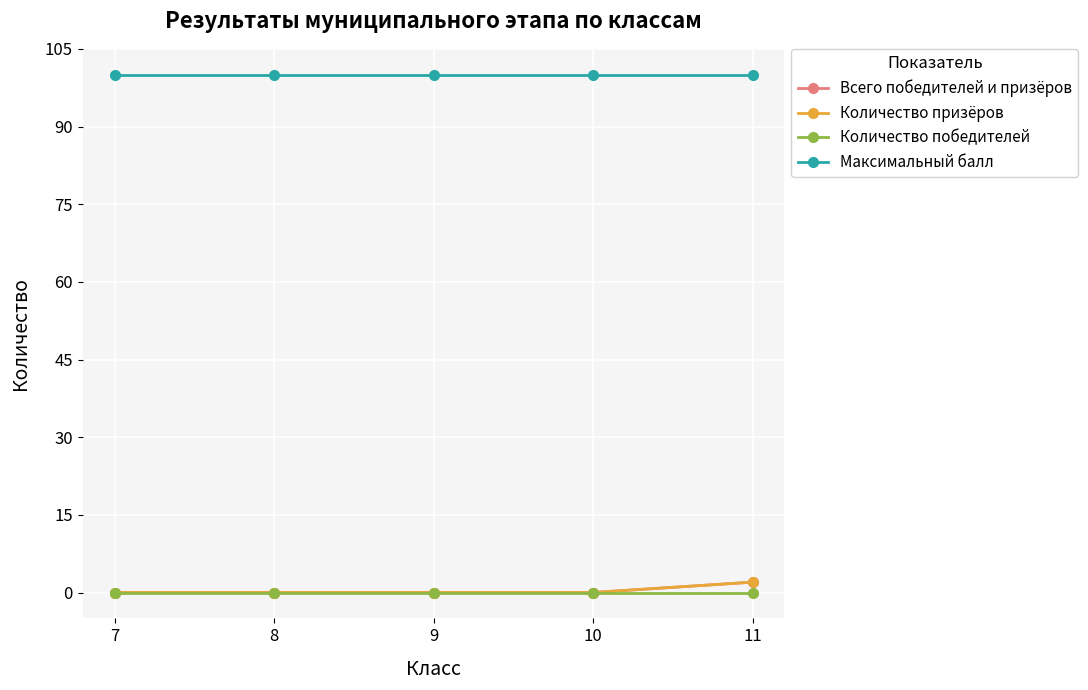

Does the chart have visible grid lines?

Yes